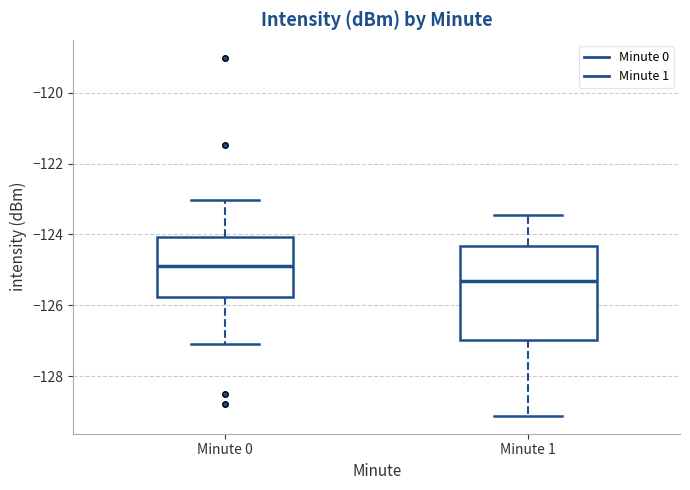

Where is the upper edge of the box for Minute 0 on the y-axis? The values are not printed on the chart, so give them approximately, as read against the axis.

-124.0